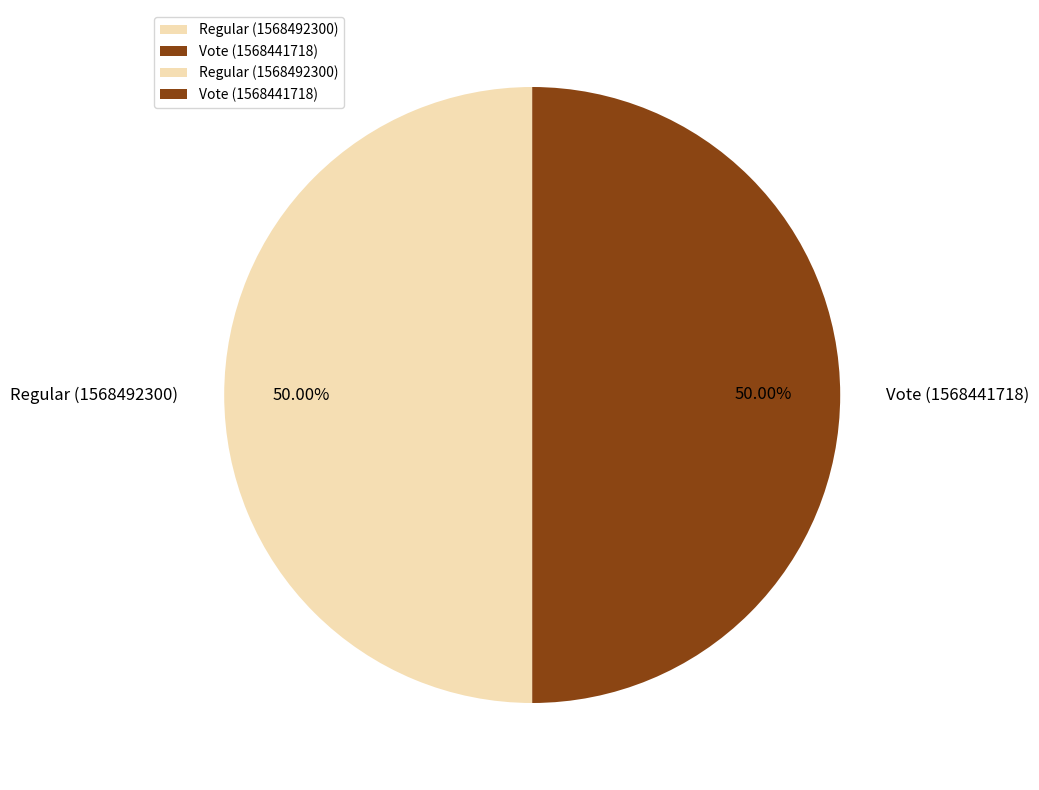

Do Regular (1568492300) and Vote (1568441718) together represent more than half of the pie?

Yes